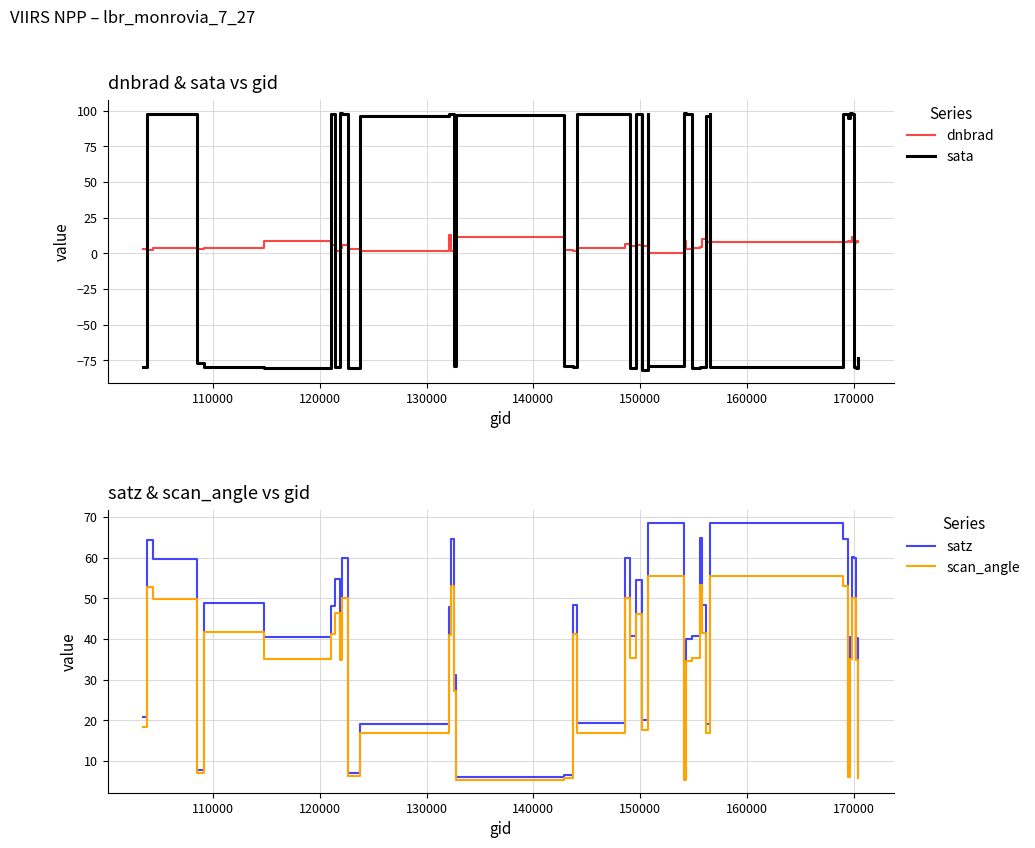

What is the lowest value of the sata series?

-81.5